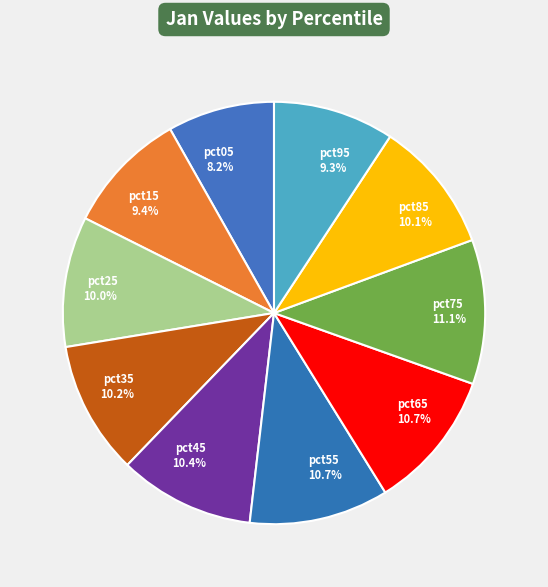

Does pct95 account for over 50% of the chart?

No